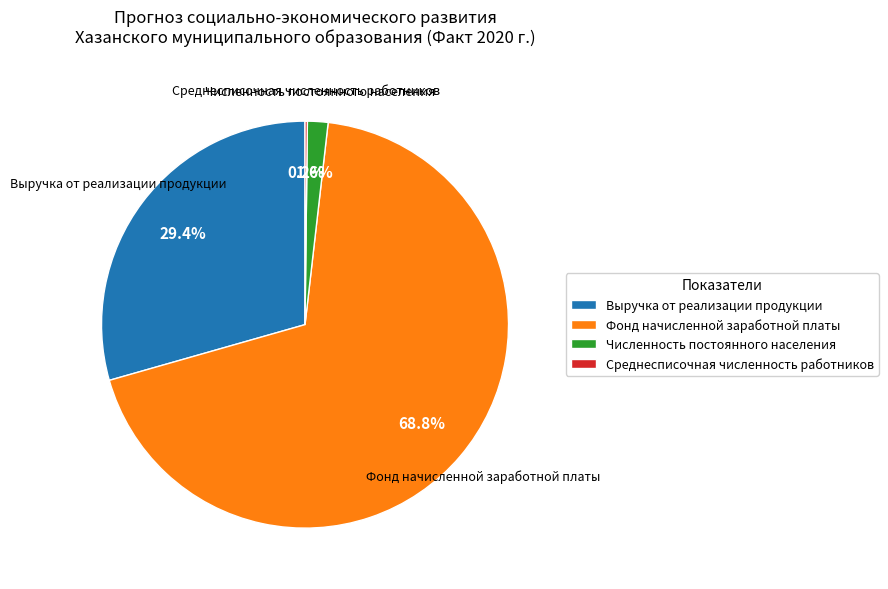

To the nearest percent, what portion does Фонд начисленной заработной платы represent?

69%